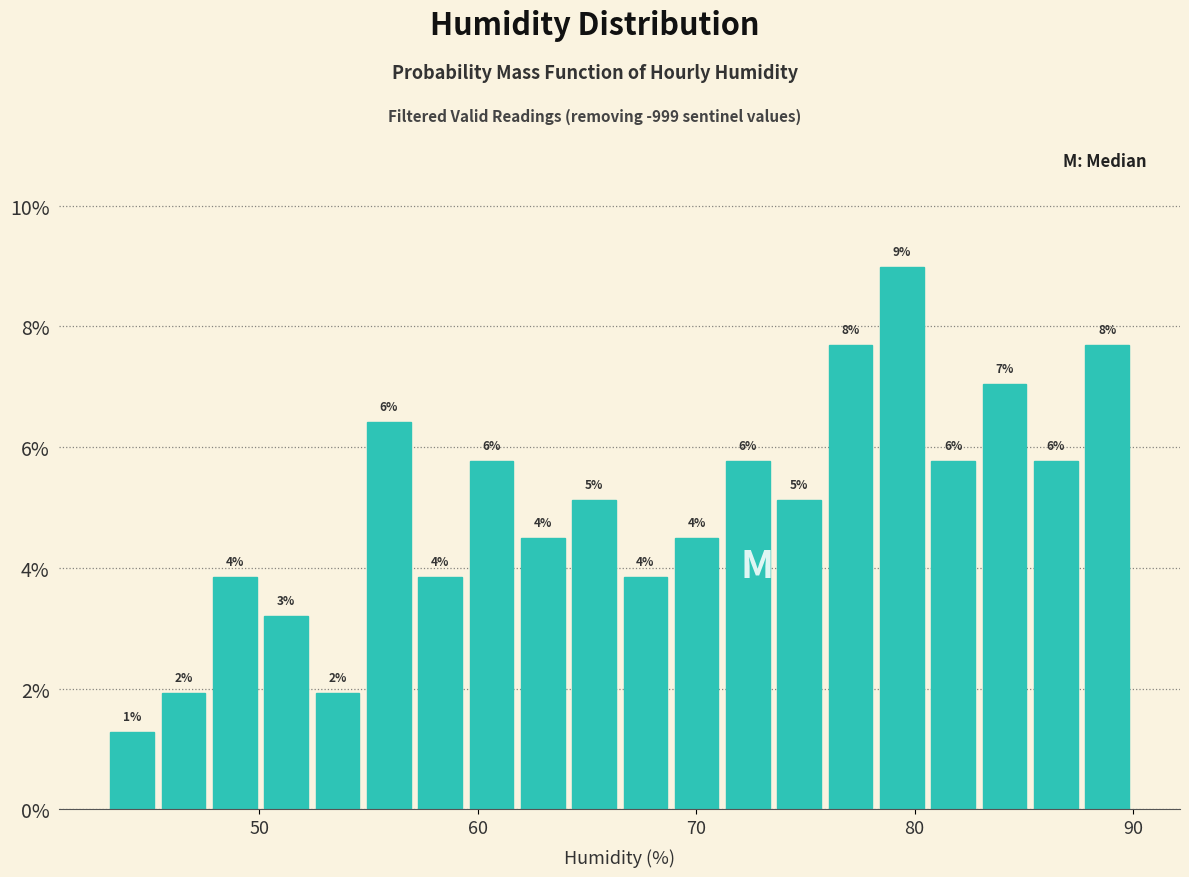

Read against the x-axis, roughly where is the centre of the tallest bar?

79